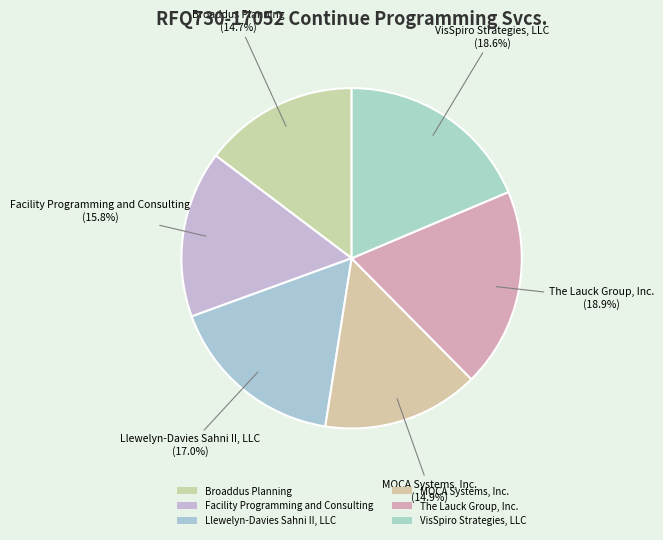

What is the largest slice in the pie chart?

The Lauck Group, Inc.